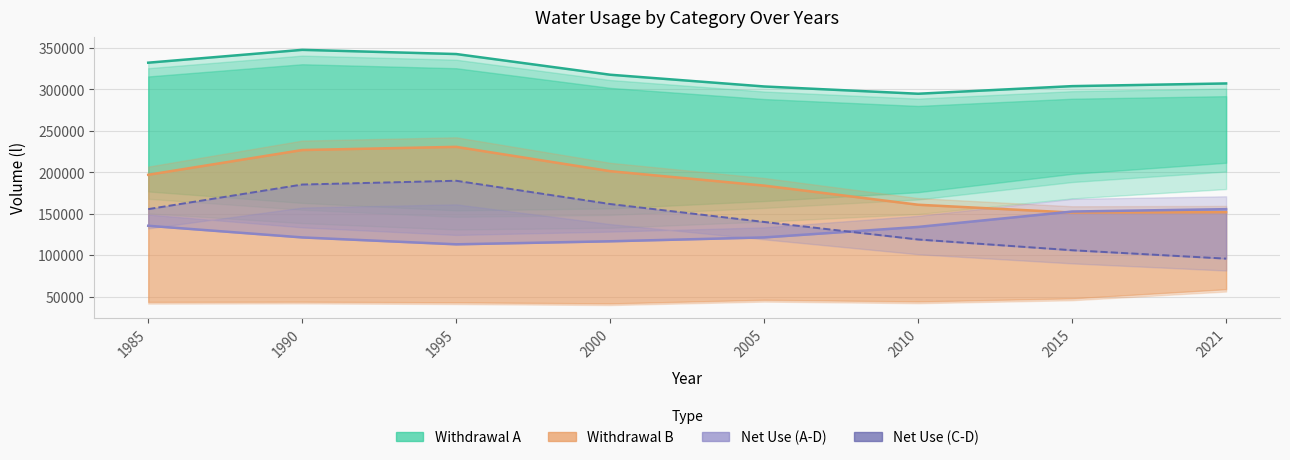

True or false: D (Net Use C-D) has a value of 155502 at 1985.

True